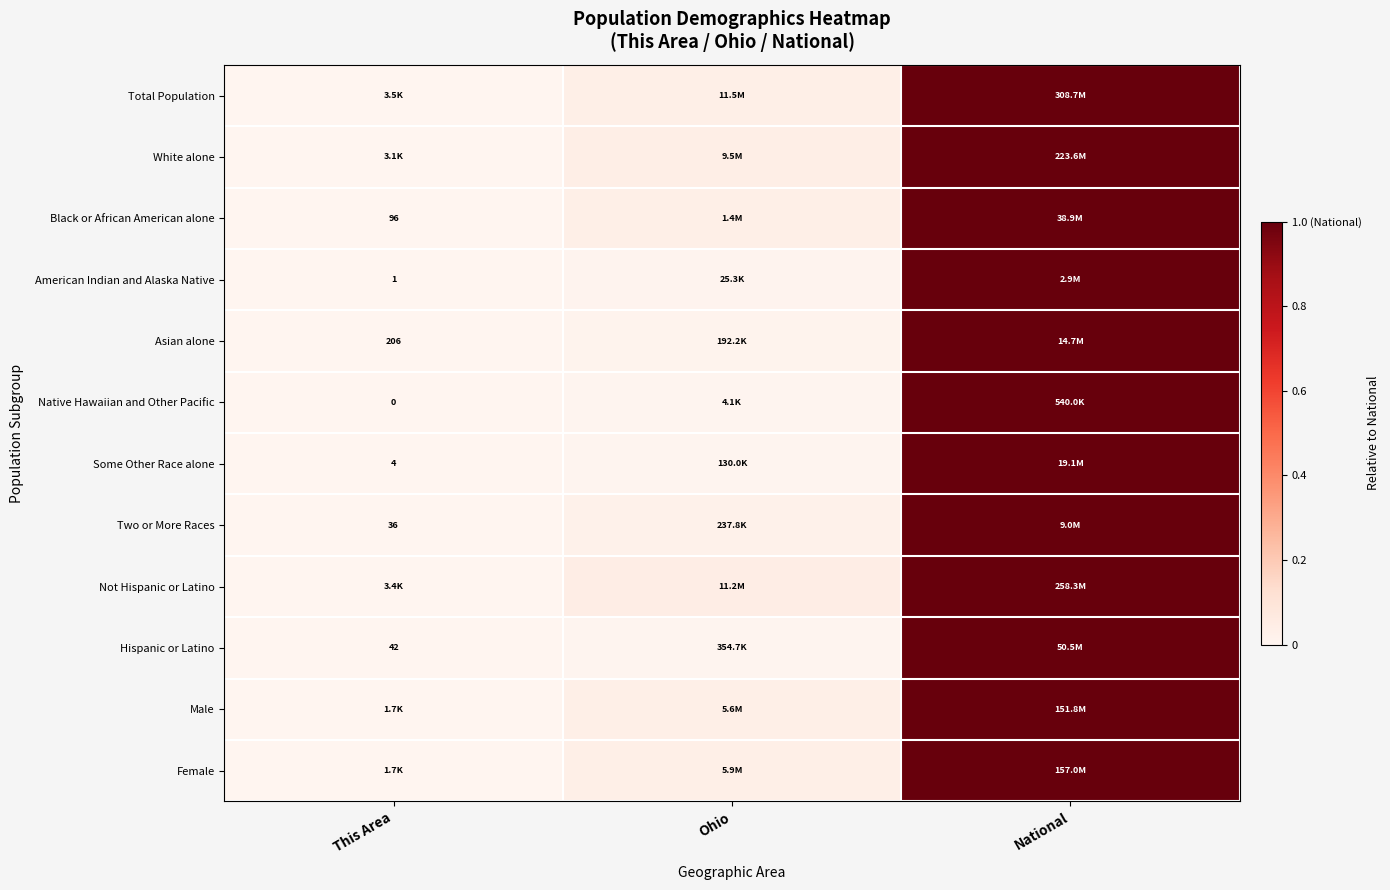

What is the difference between the Some Other Race alone values at This Area and National?

1.0